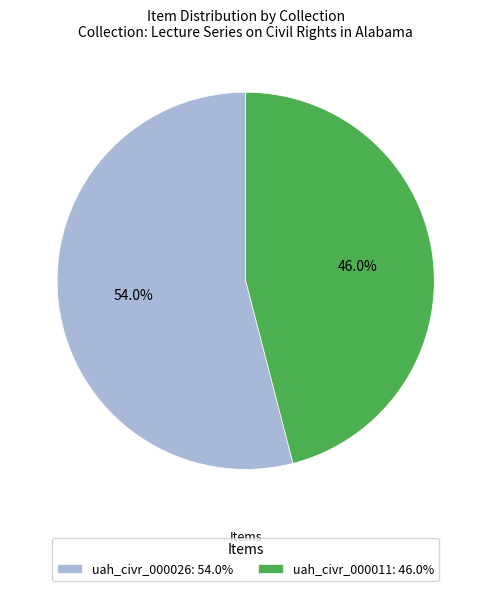

To the nearest percent, what is the combined percentage of uah_civr_000026 and uah_civr_000011?

100%